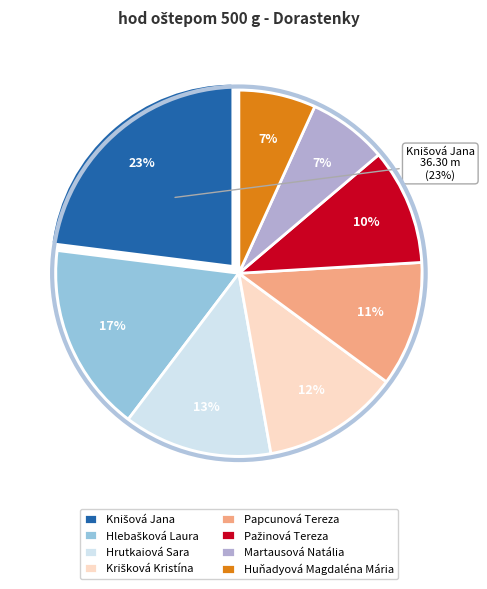

To the nearest percent, what is the combined percentage of Pažinová Tereza and Martausová Natália?

17%